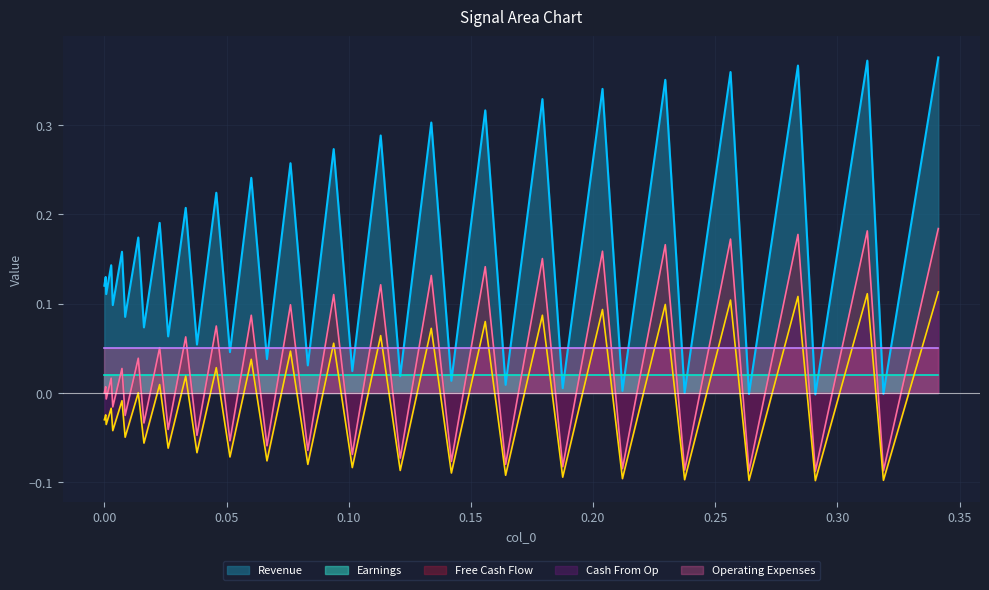

Which series has the largest total across all categories?

Revenue